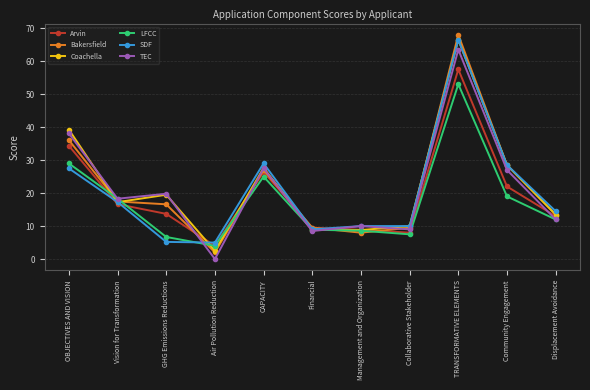

Which series ends up on top after the final intersection of Coachella and SDF?

SDF